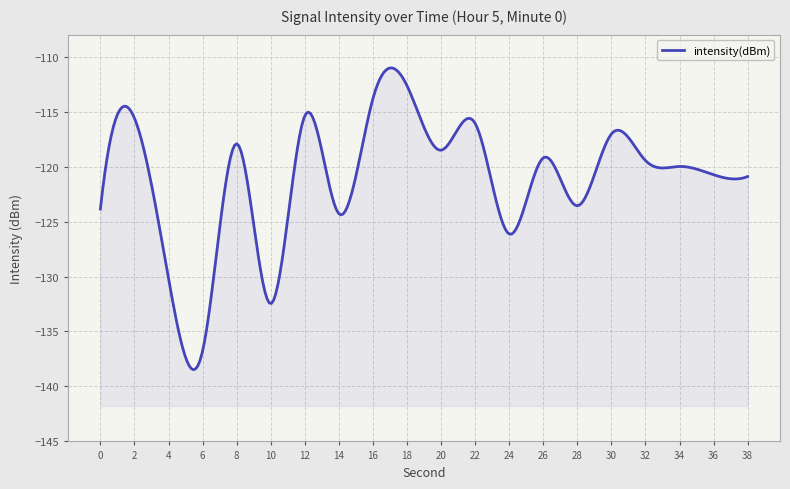

What is the value of the 18th point from the left?

-120.0